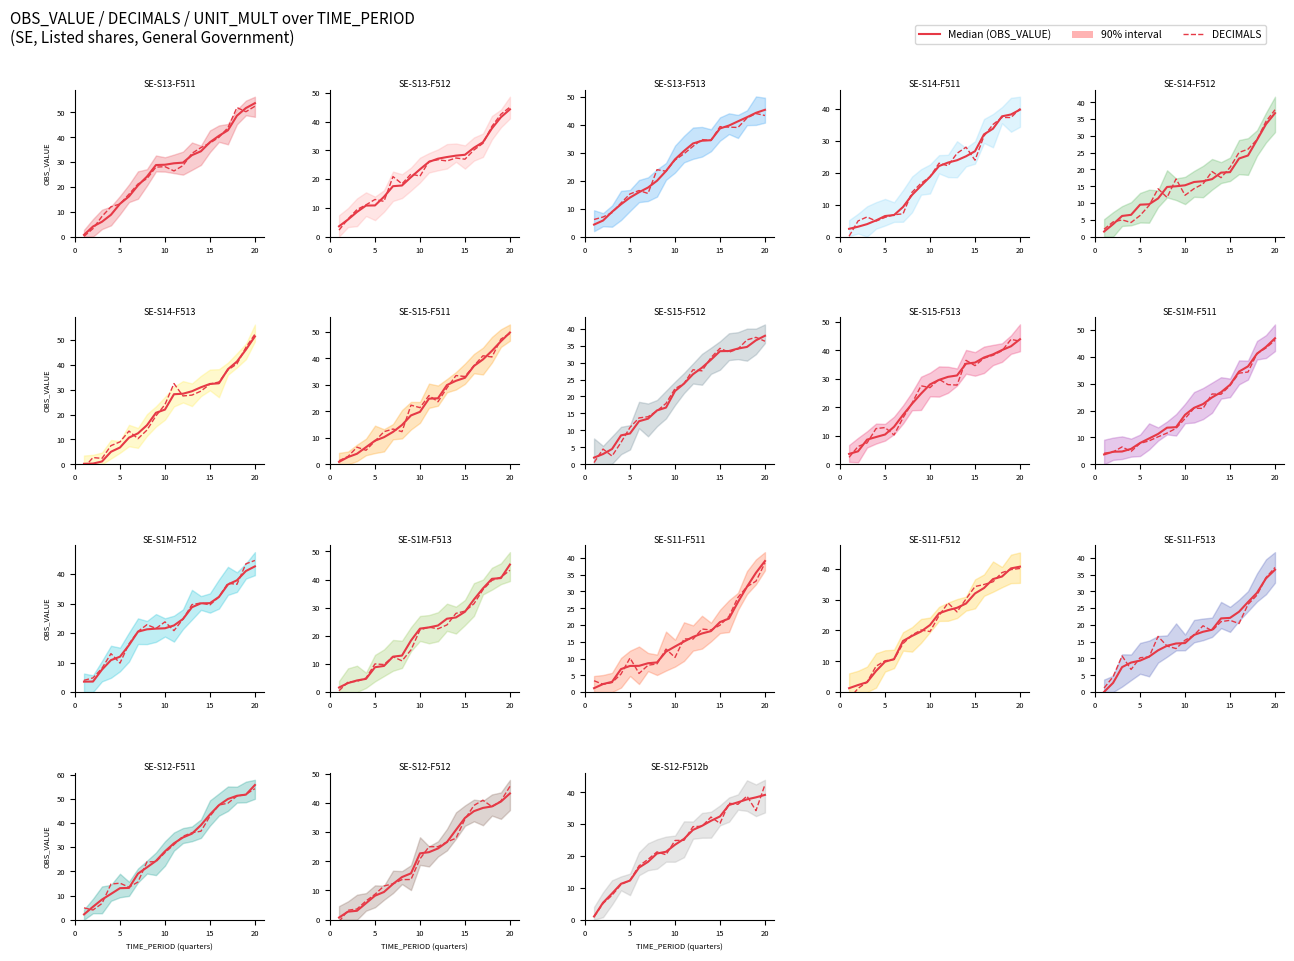

Rank the series by their maximum value, from lowest to highest.

Median (OBS_VALUE), DECIMALS